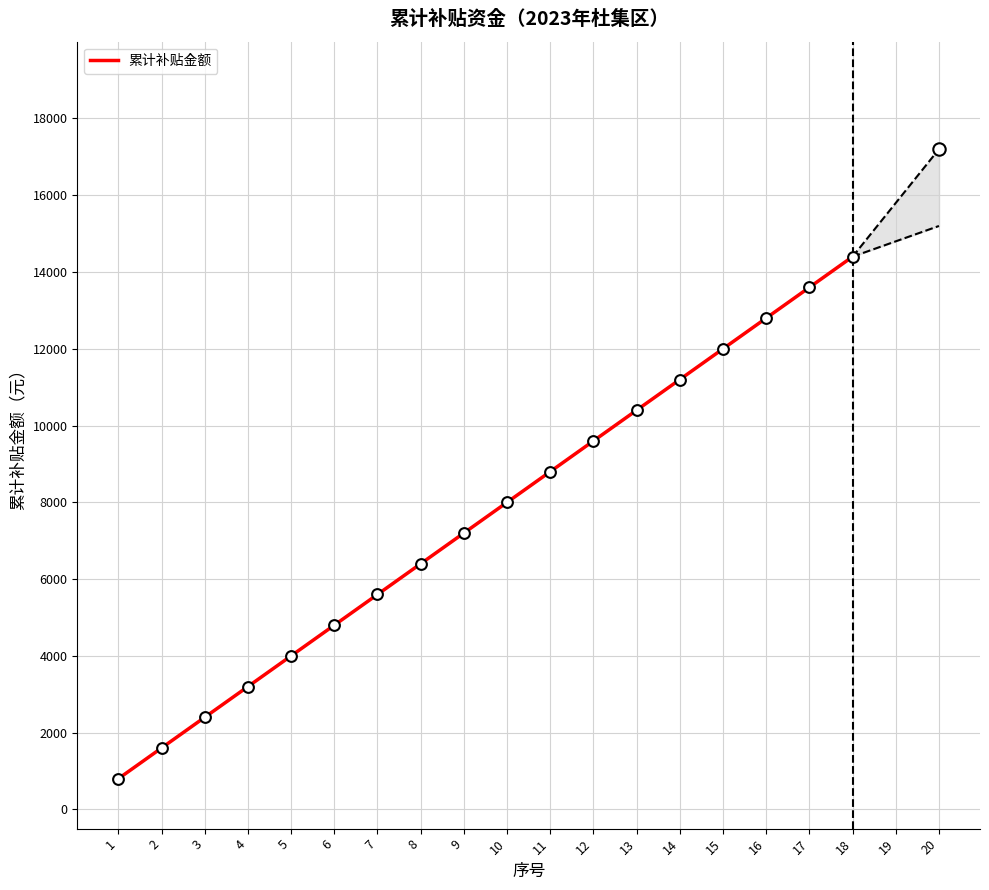

Between 1 and 7, which is larger?

7